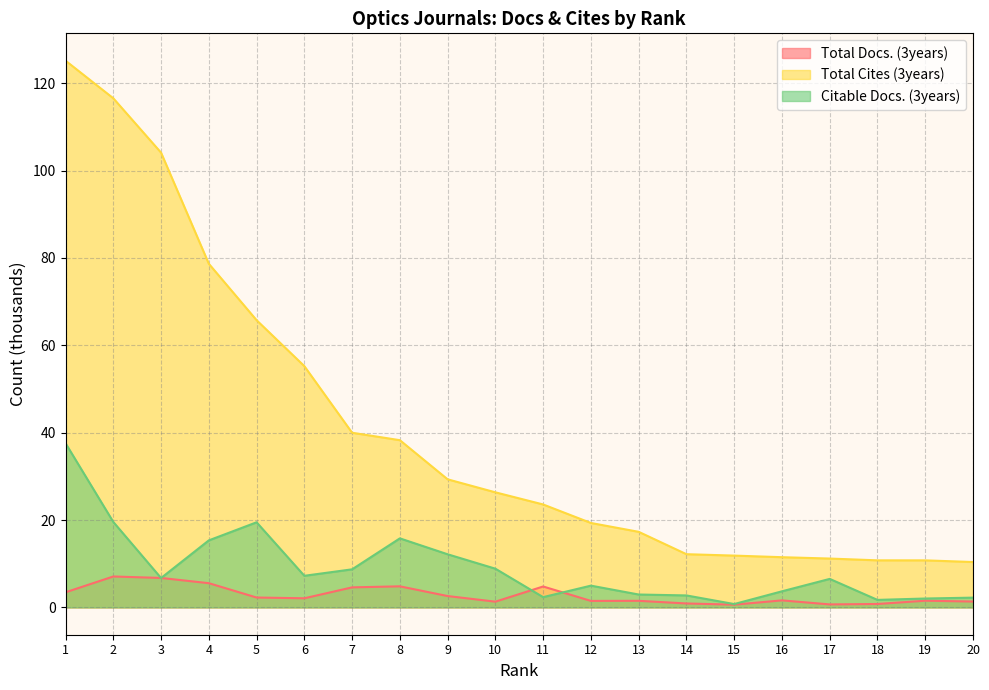

Is the value of Total Docs. (3years) at 7 greater than the value of Total Cites (3years) at 15?

No